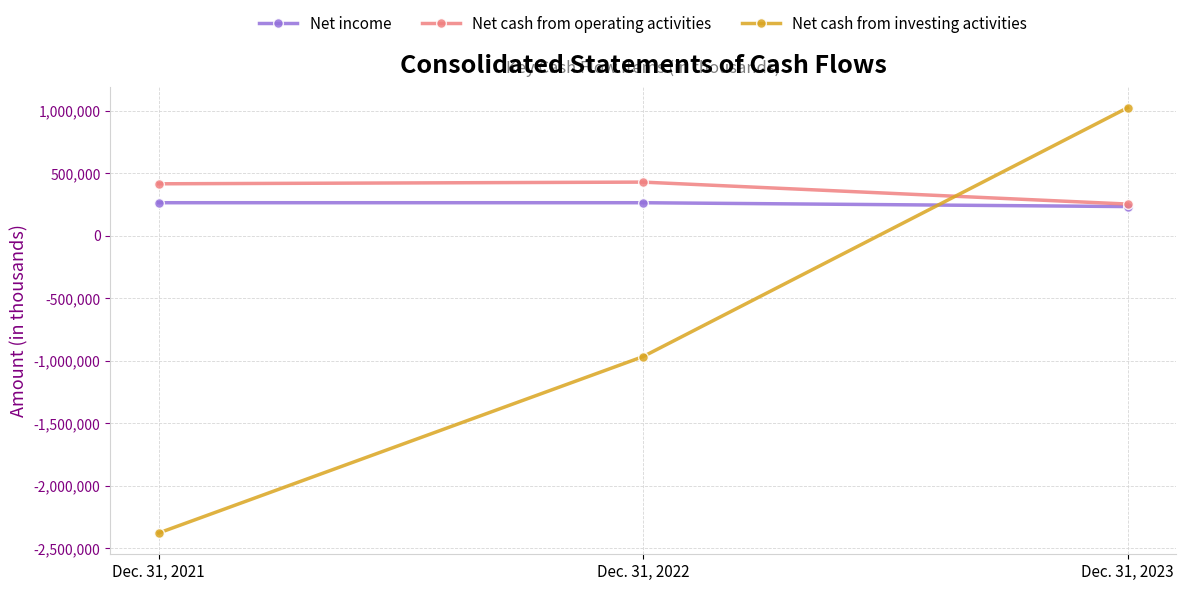

What is the spread (max minus min) of values at Dec. 31, 2023?

790189